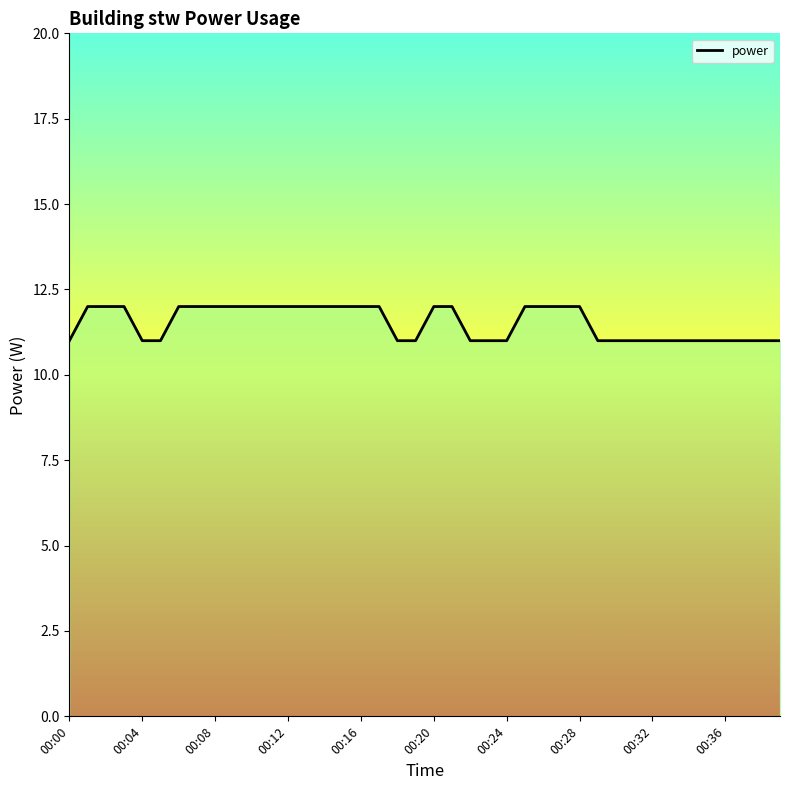

Does the chart display data point markers on the line(s)?

No